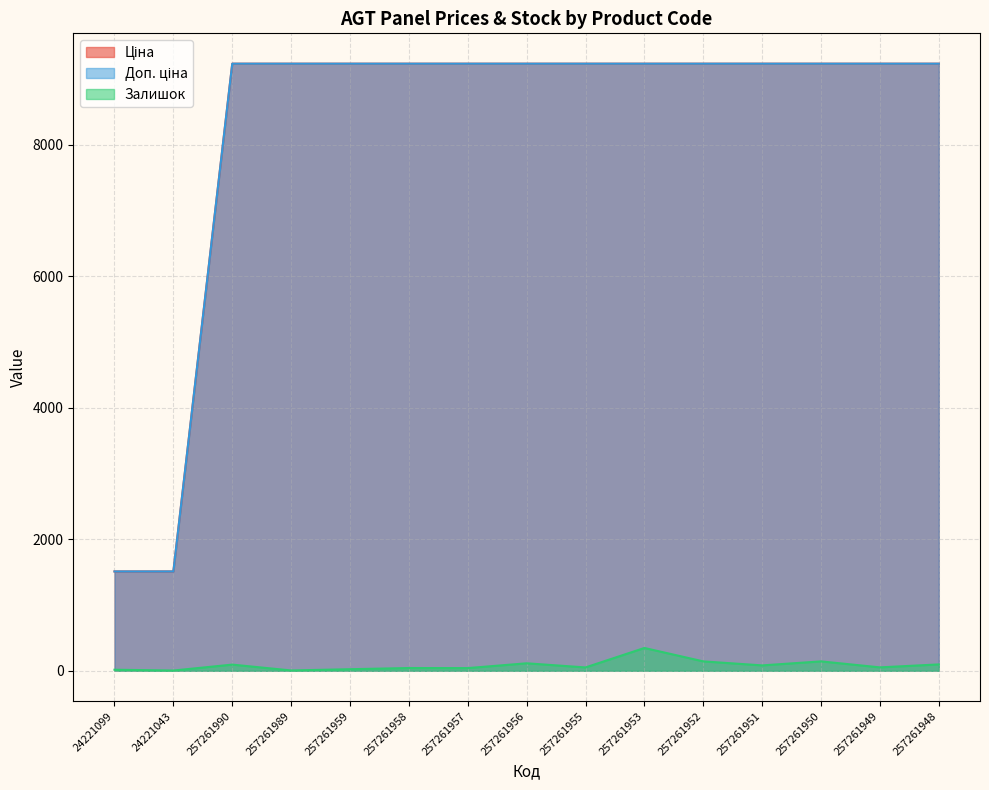

True or false: Ціна and Доп. ціна intersect in this chart.

False